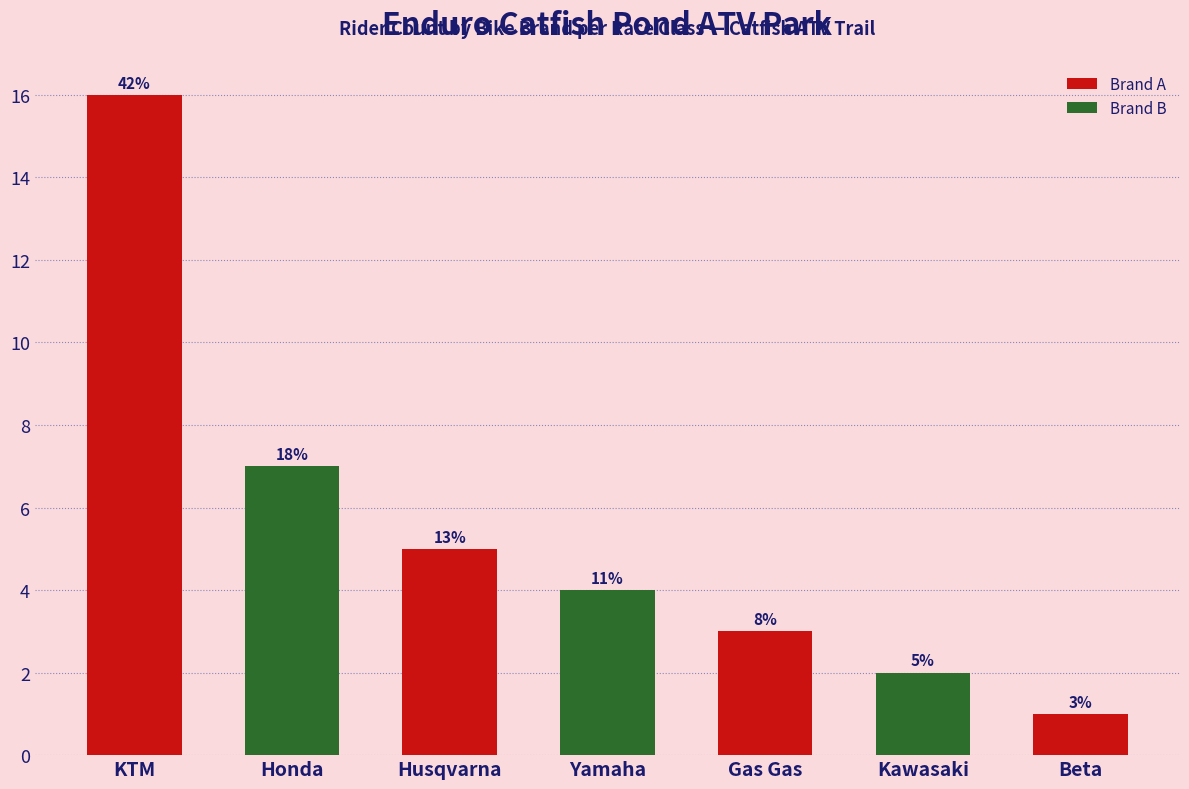

What is the smallest value displayed?

1